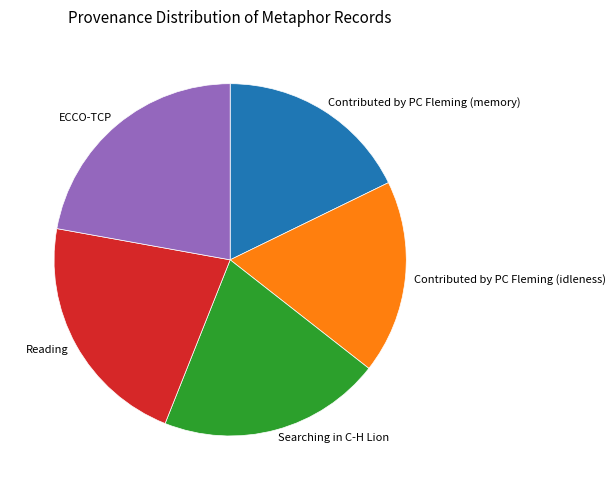

Is the sum of ECCO-TCP and Reading greater than half?

No